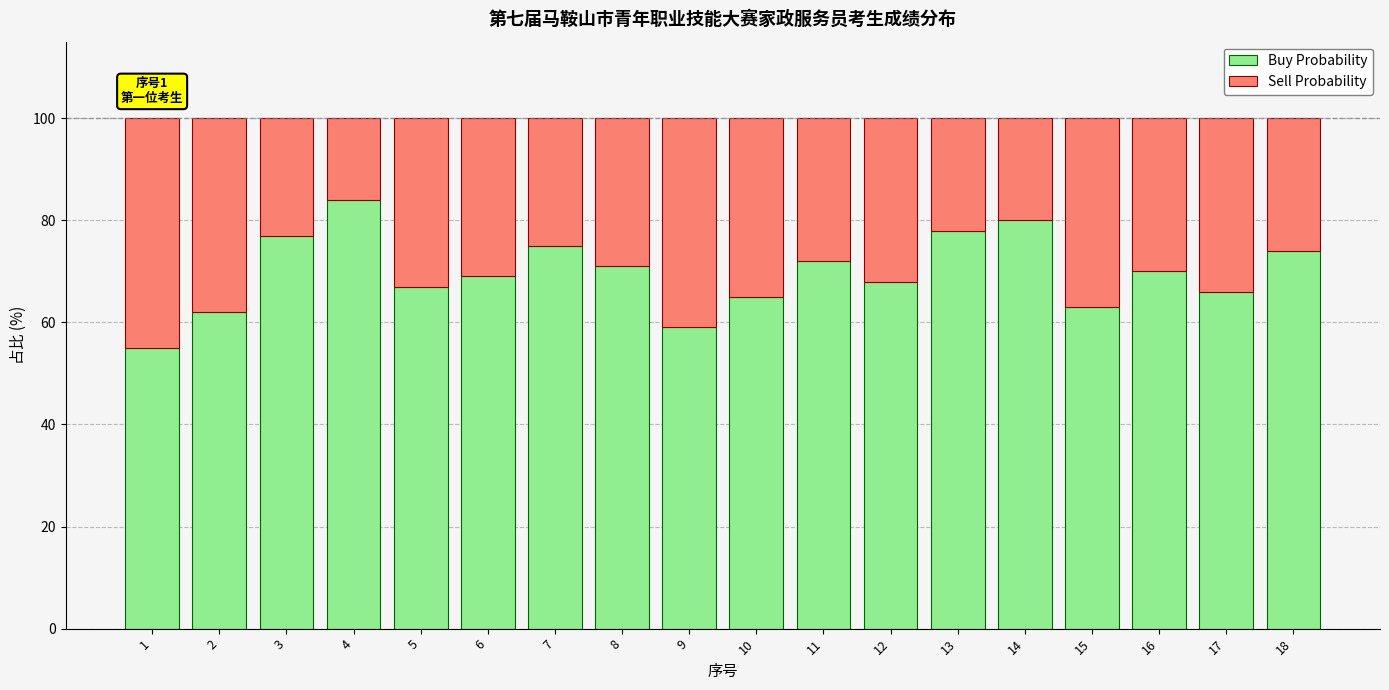

How many bars are there in total?

18